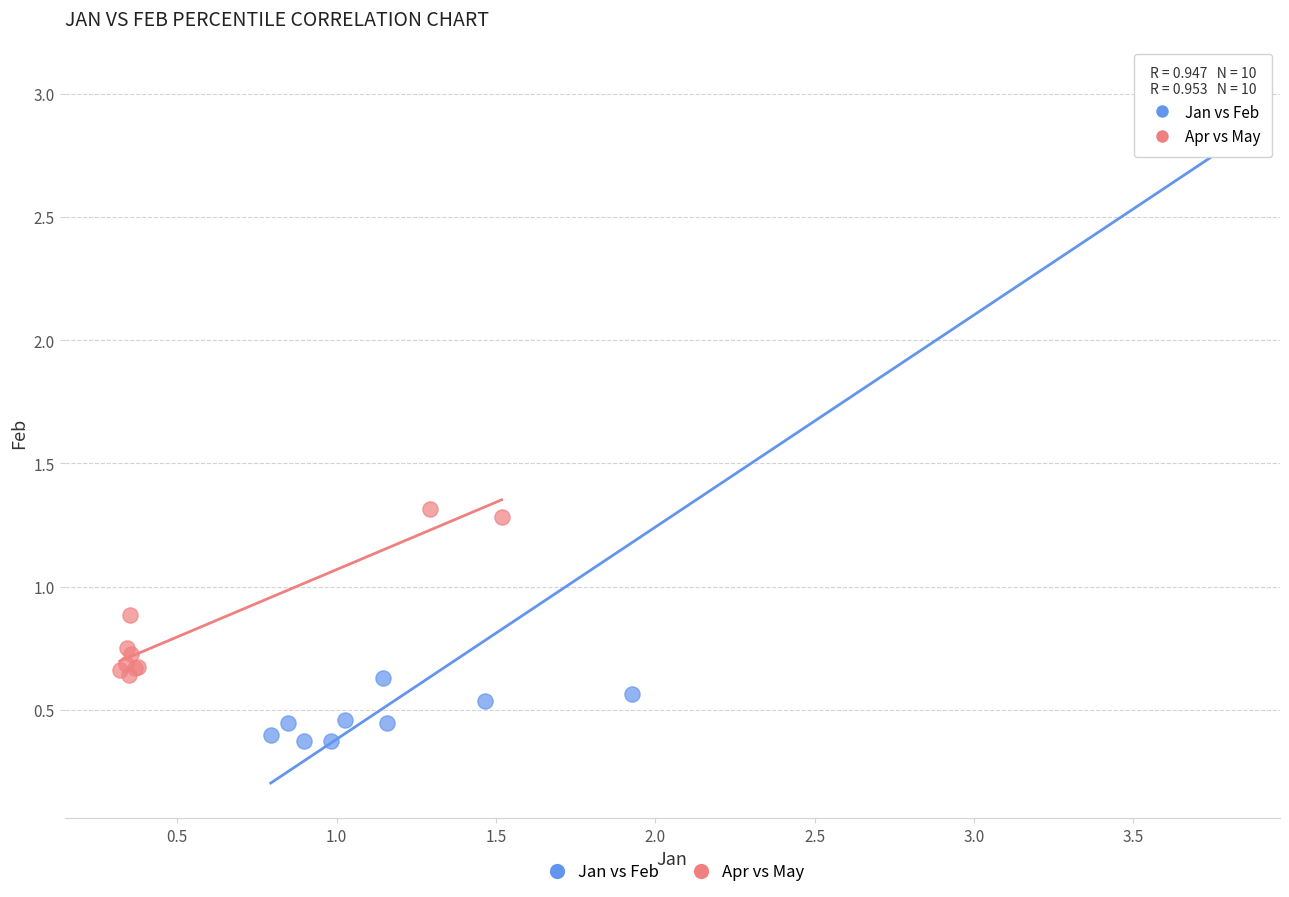

What are all the series names shown in the legend?

Jan vs Feb, Apr vs May